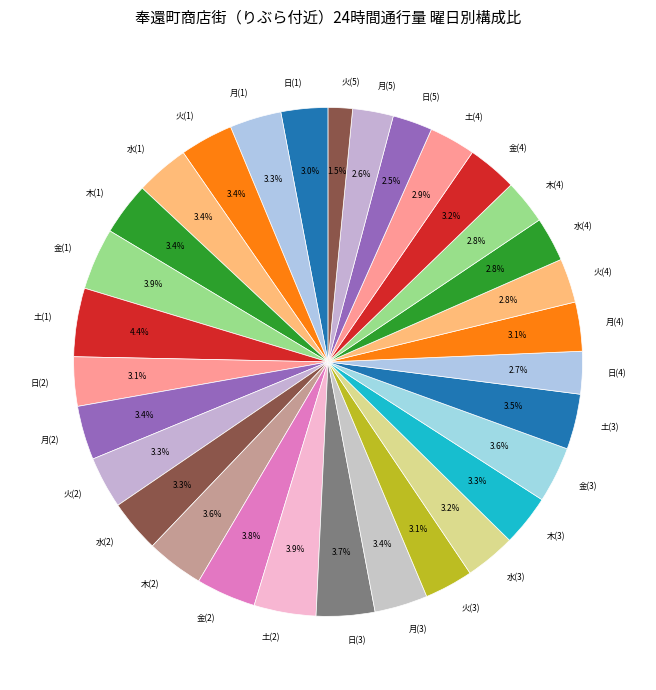

Does 日(4) account for over 50% of the chart?

No